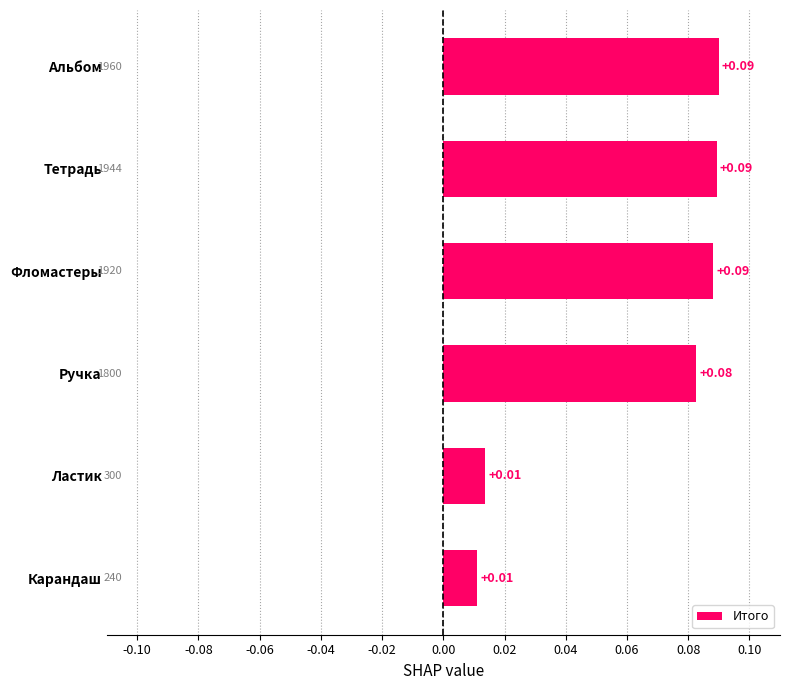

Does the chart contain stacked bars?

No